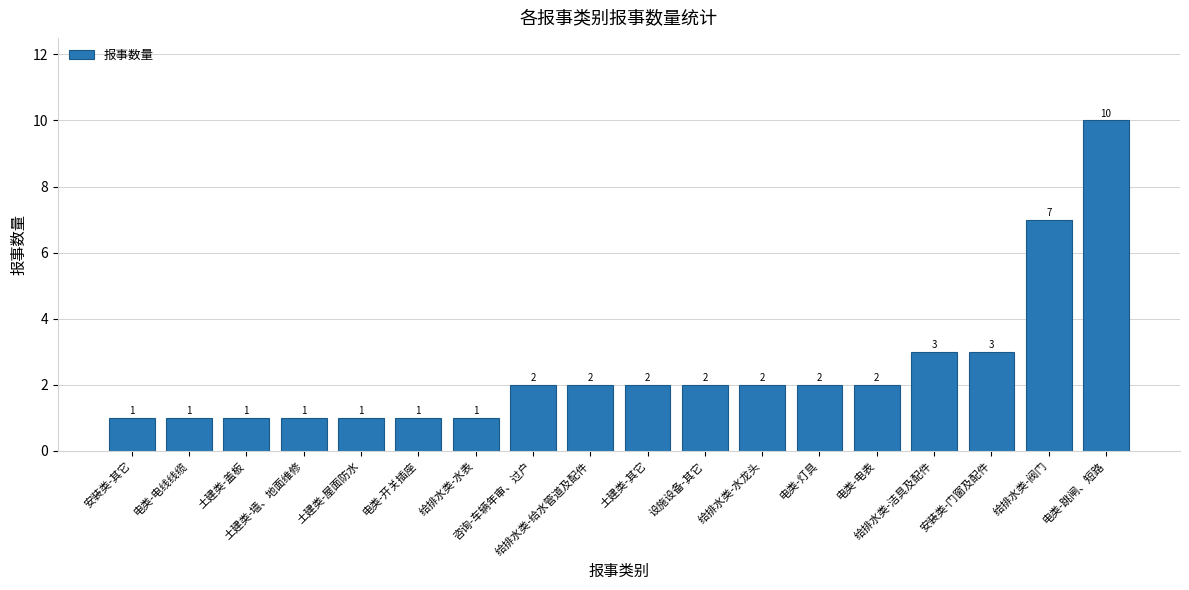

What is the ratio of the value at 安装类-其它 to the value at 设施设备-其它?

0.5